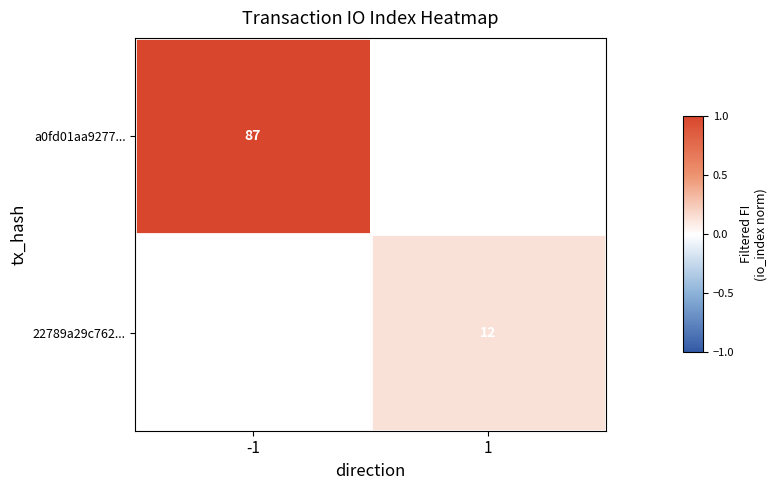

How many series are shown in this chart?

2